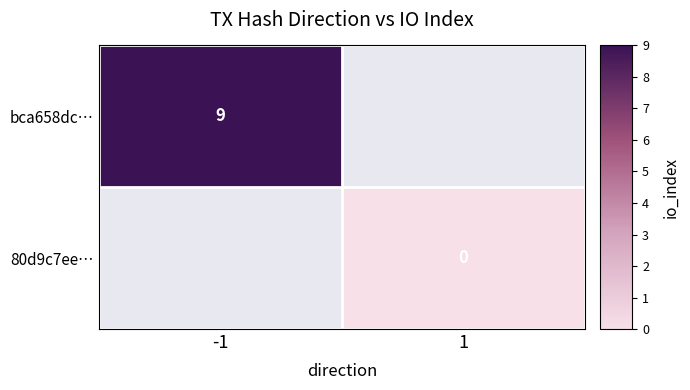

True or false: bca658dc… has a value of 4.6 at -1.

False